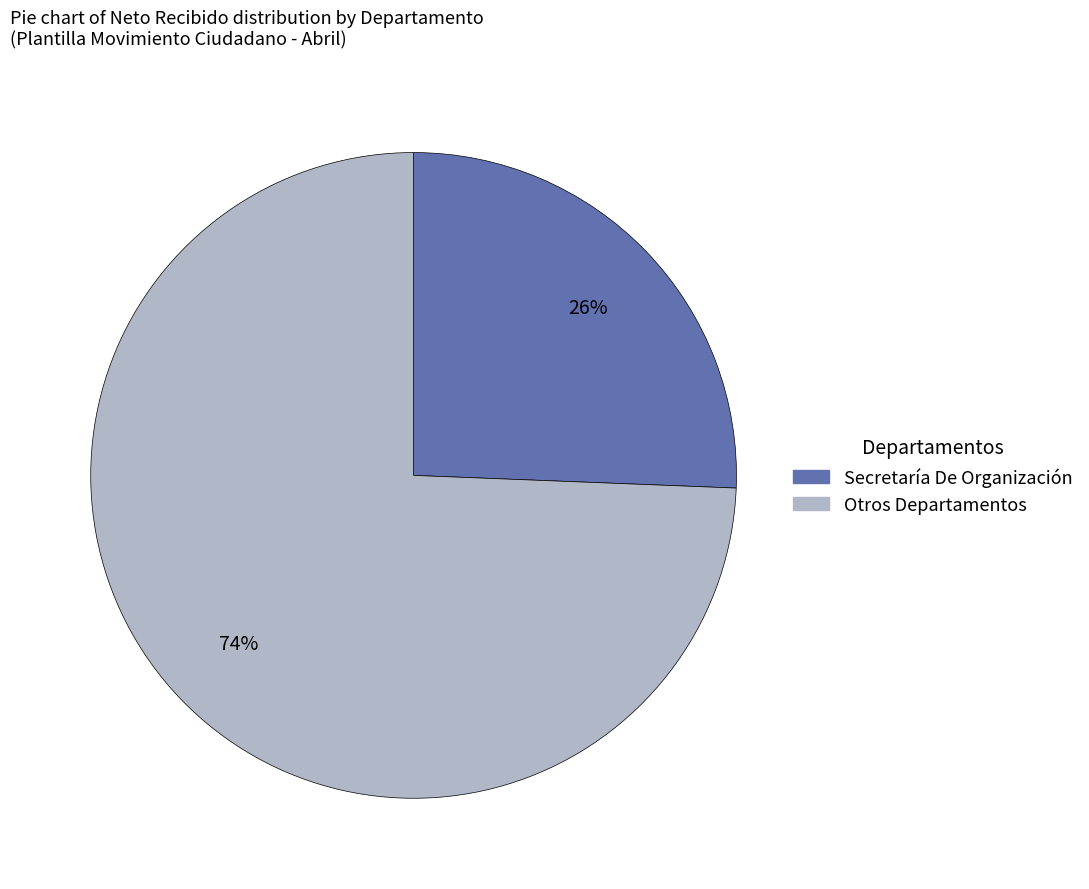

To the nearest percent, what is the average slice percentage?

50%